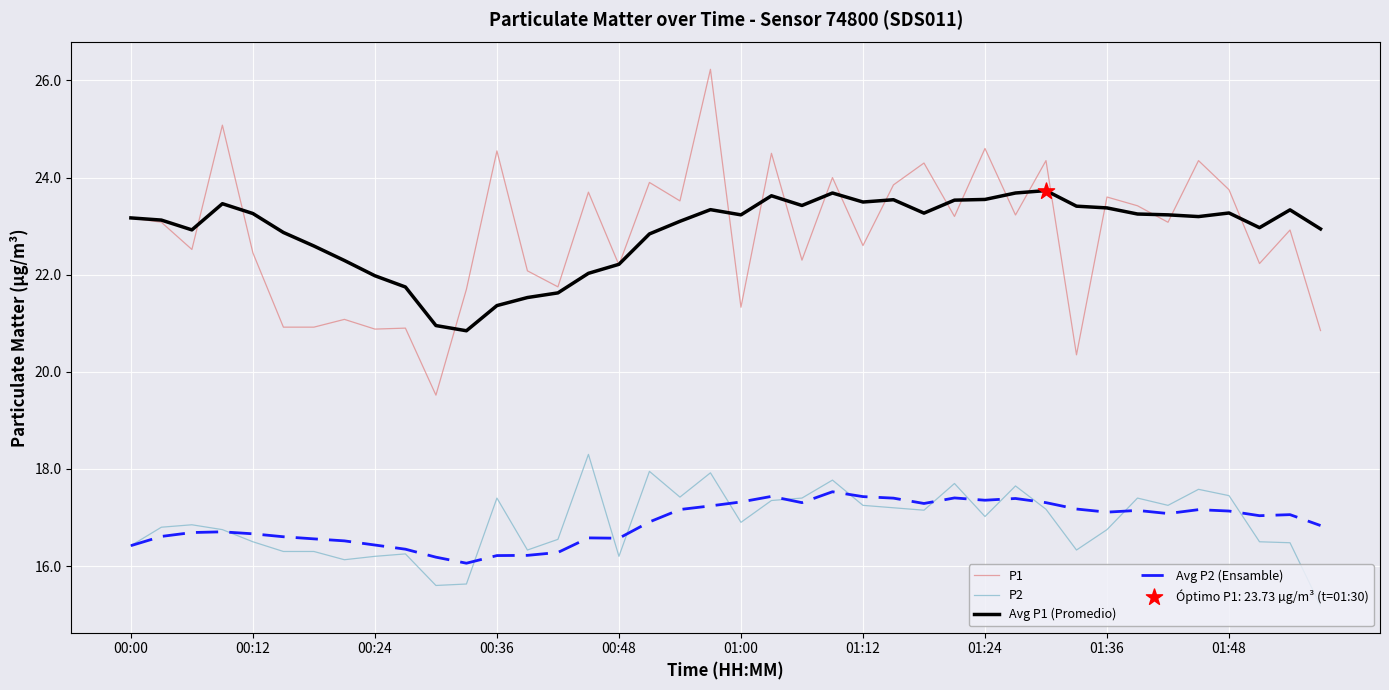

Which series has the widest spread of values?

P1